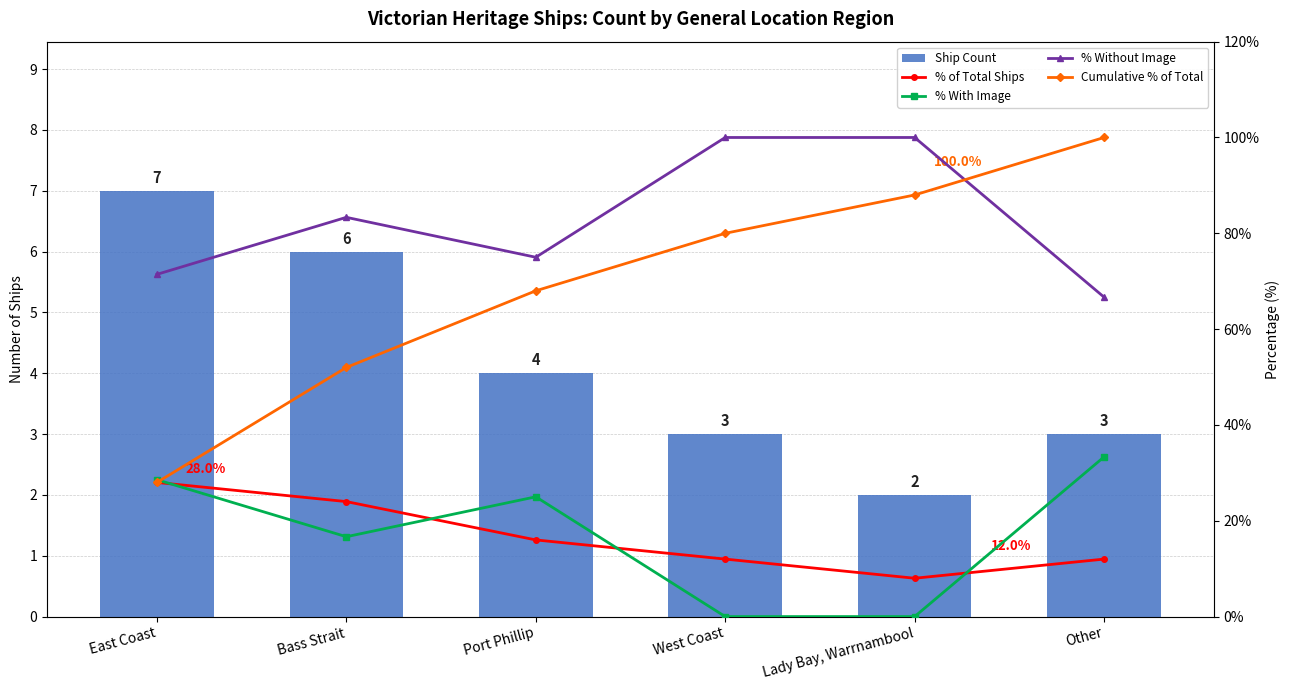

What is the average value of the % Without Image series?

82.7